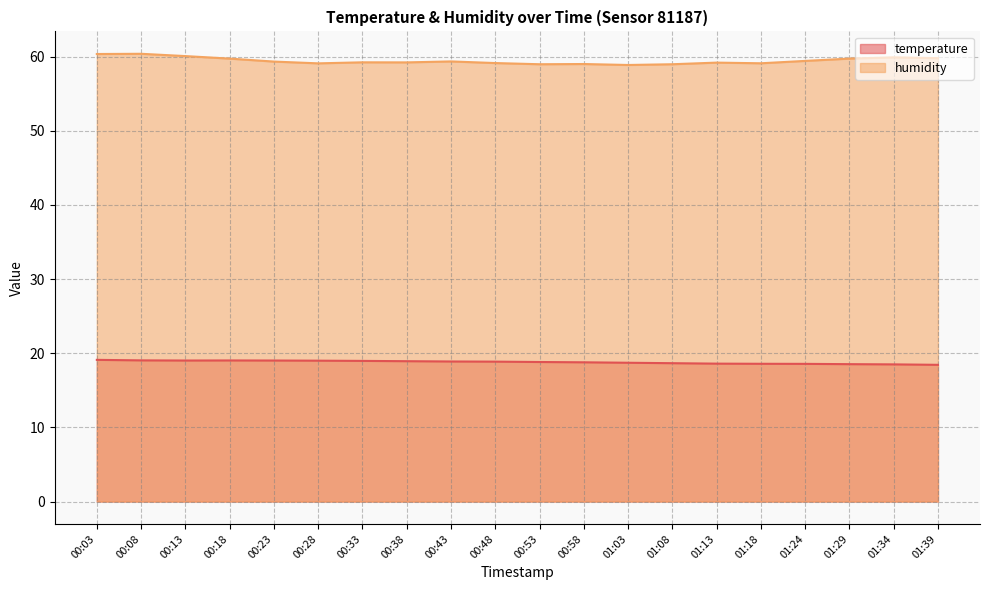

In temperature, how many points are lower than both neighbors (excluding endpoints)?

1